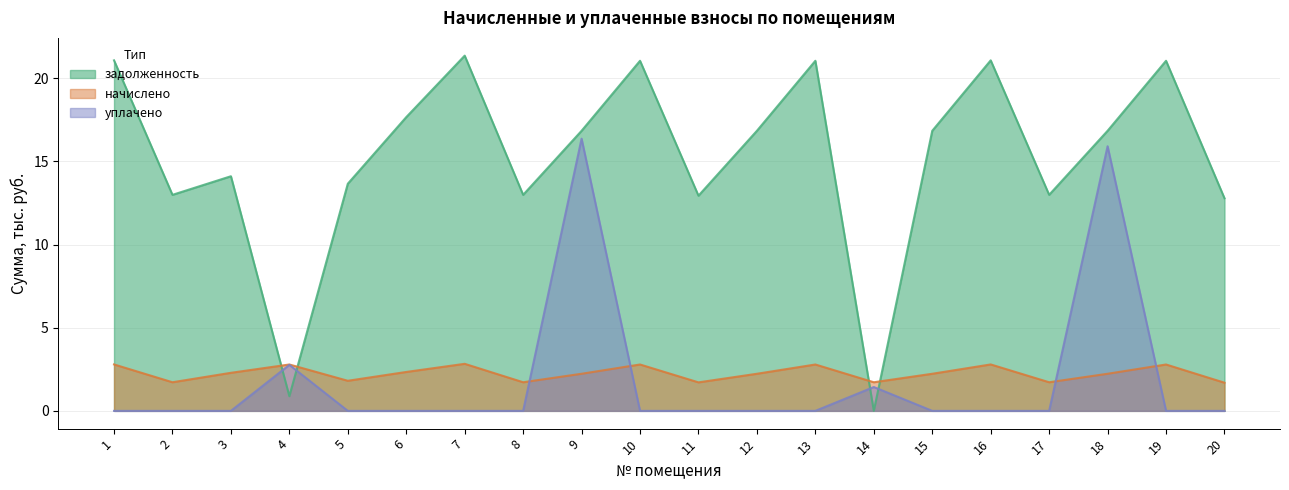

Where is the first local maximum for задолженность?

3